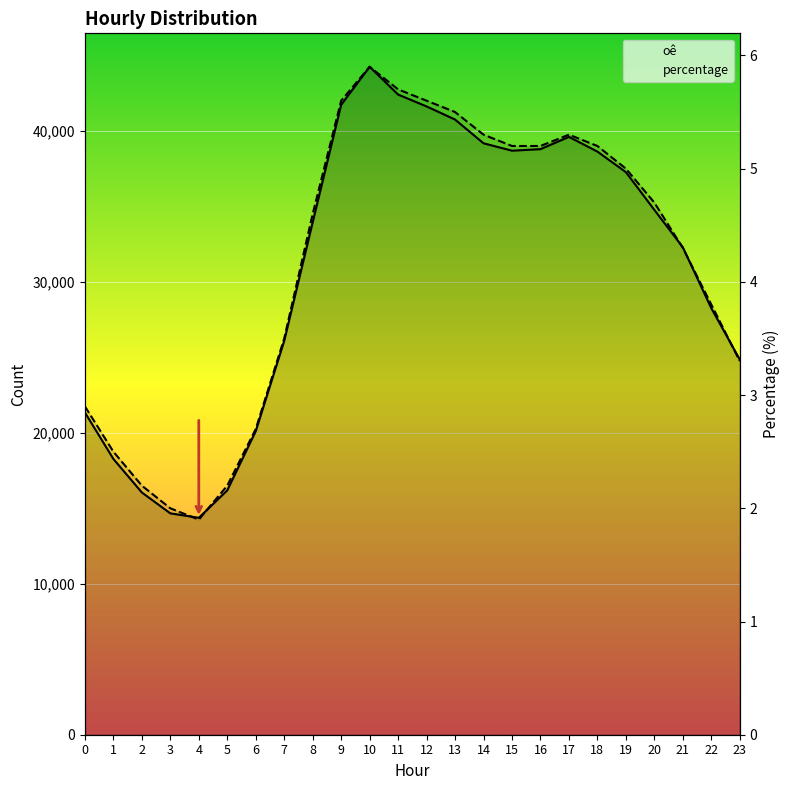

Read the percentage value at 15.

5.2